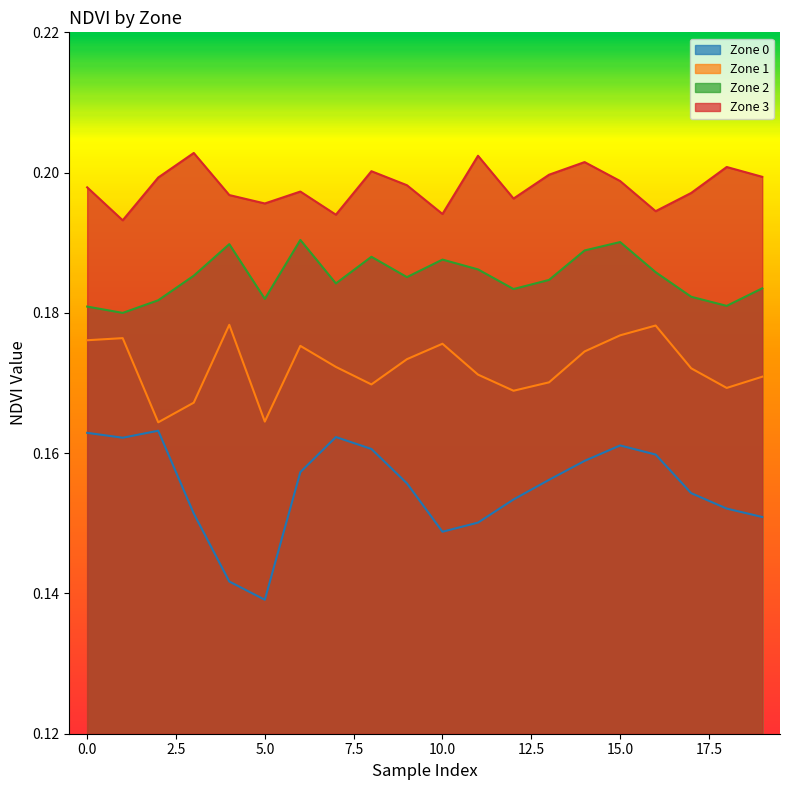

Rank the categories by zone_3_ndvi value from lowest to highest.

1, 7, 10, 16, 5, 12, 4, 17, 6, 0, 9, 15, 2, 19, 13, 8, 18, 14, 11, 3